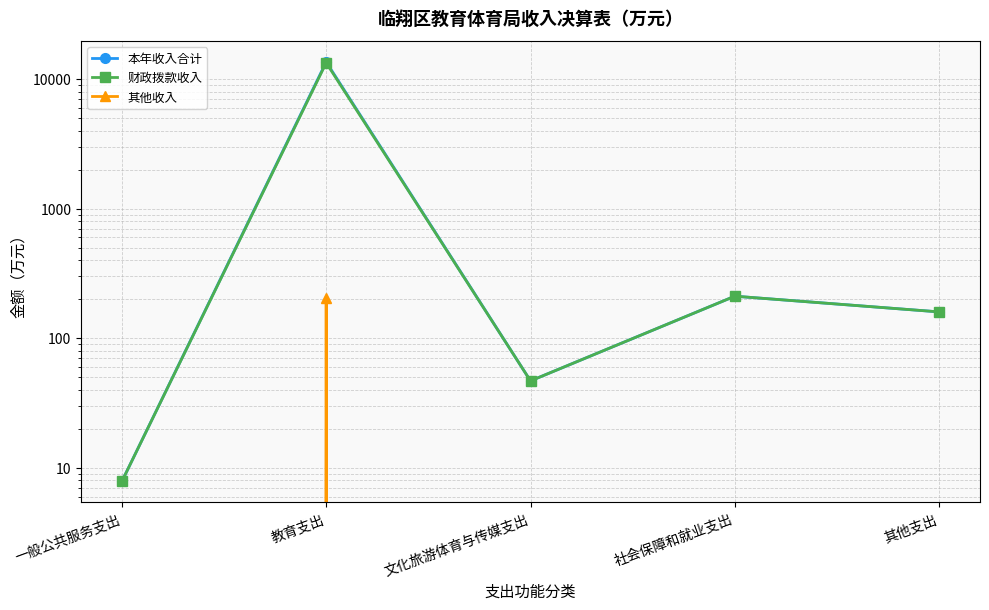

The value of 本年收入合计 at 社会保障和就业支出 is 210.9. True or false?

True